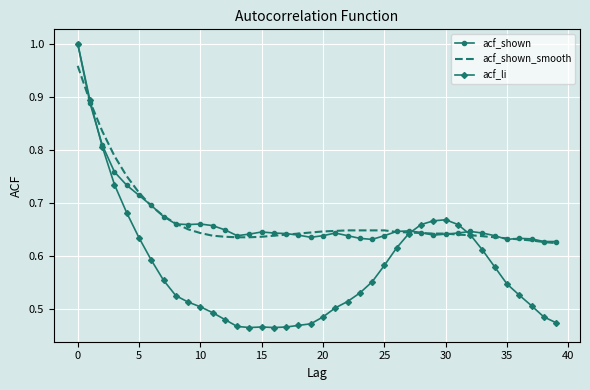

How many intersections are there between acf_li and acf_shown_smooth?

3